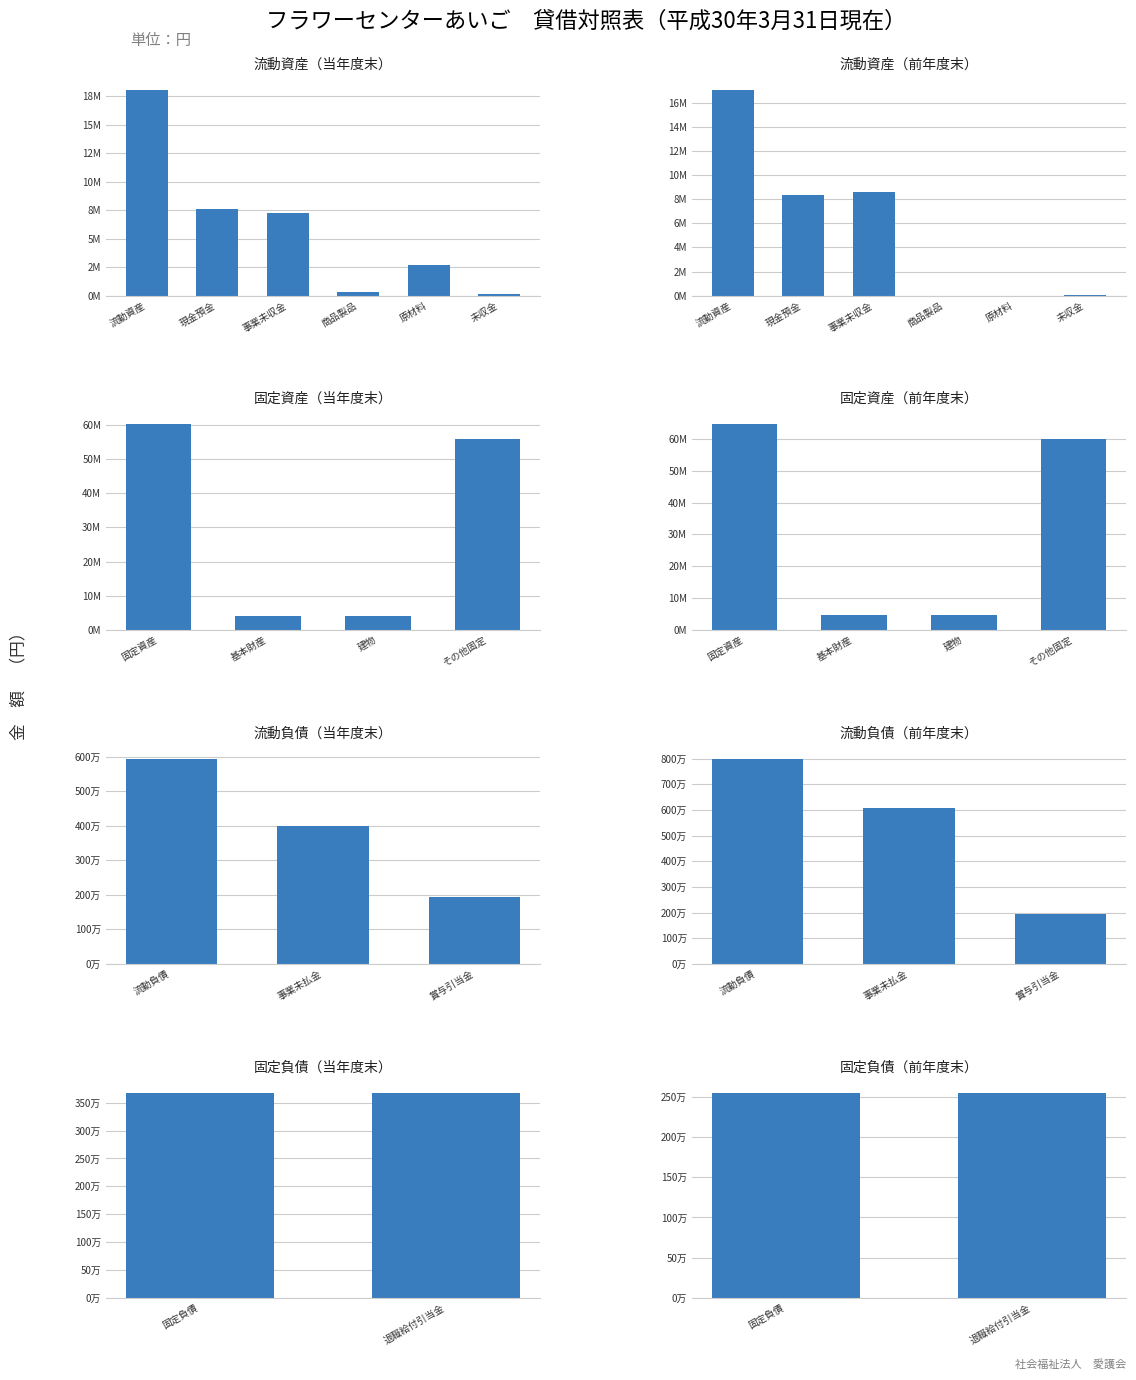

Does the chart contain stacked bars?

No